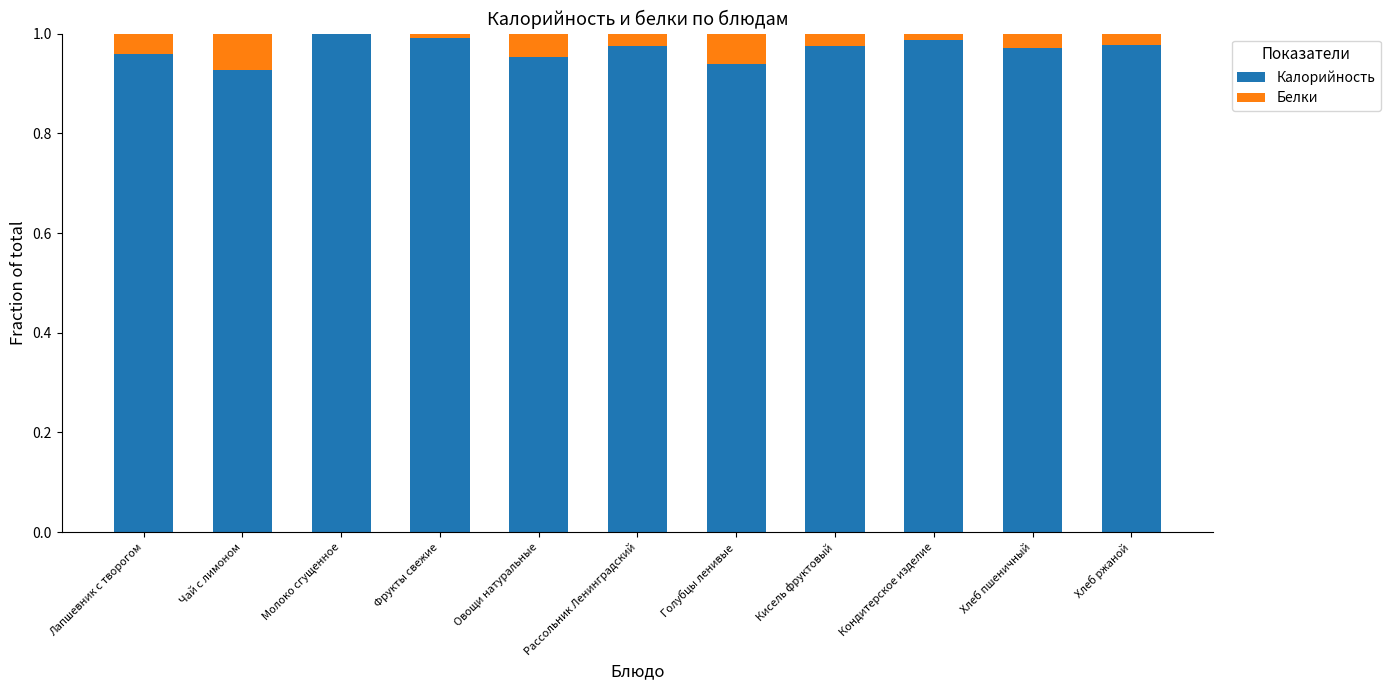

The Калорийность series shows 1.0 at Лапшевник с творогом. True or false?

True